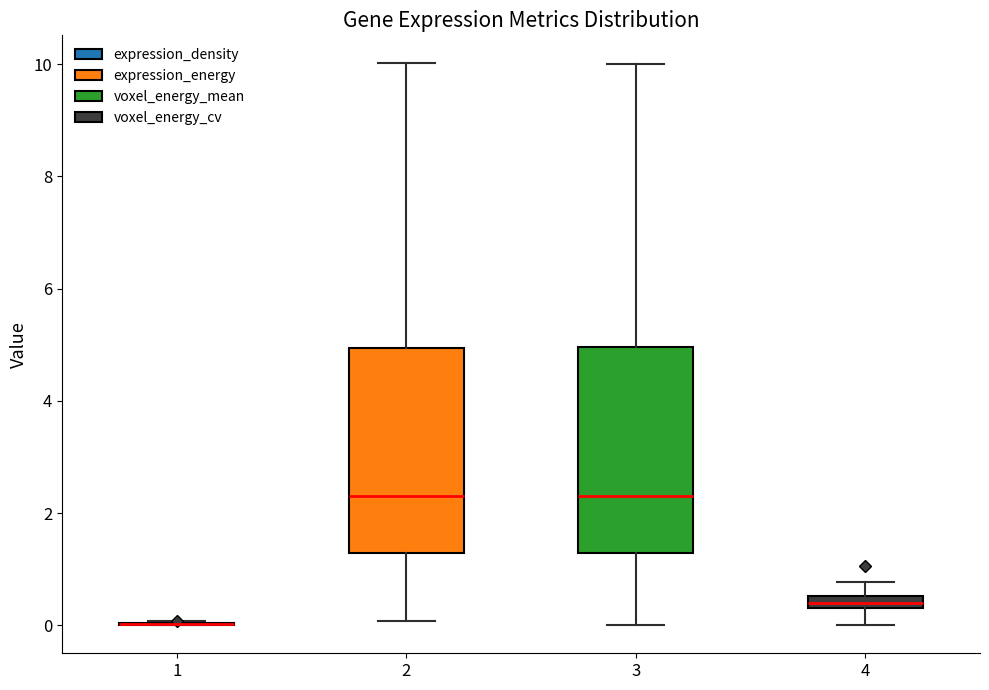

Where does the upper whisker of the box at x = 2 end on the y-axis? The values are not printed on the chart, so give them approximately, as read against the axis.

10.0